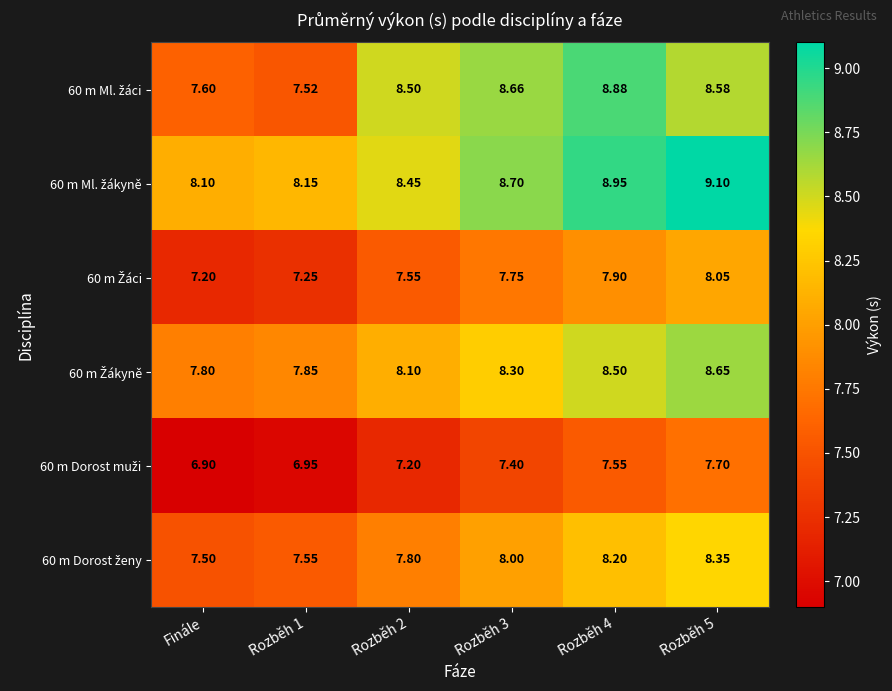

At which category is the sum across all series the highest?

Rozběh 5